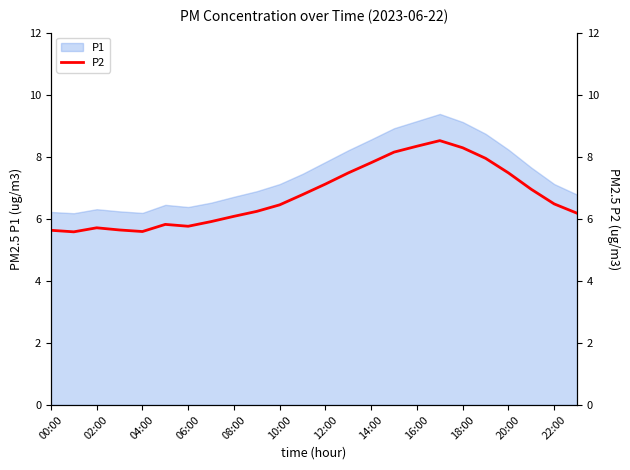

True or false: the data shows 11.3 at 21.

False